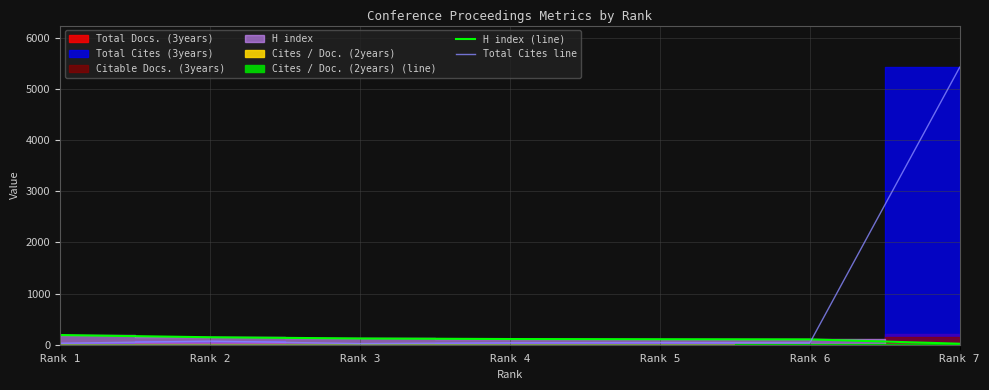

After their last crossing, which series has the higher values: H index (line) or Total Cites line?

Total Cites line